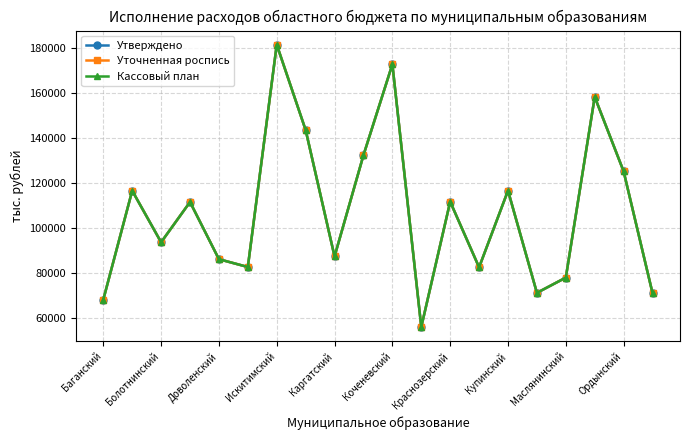

How many lines are shown in the chart?

3